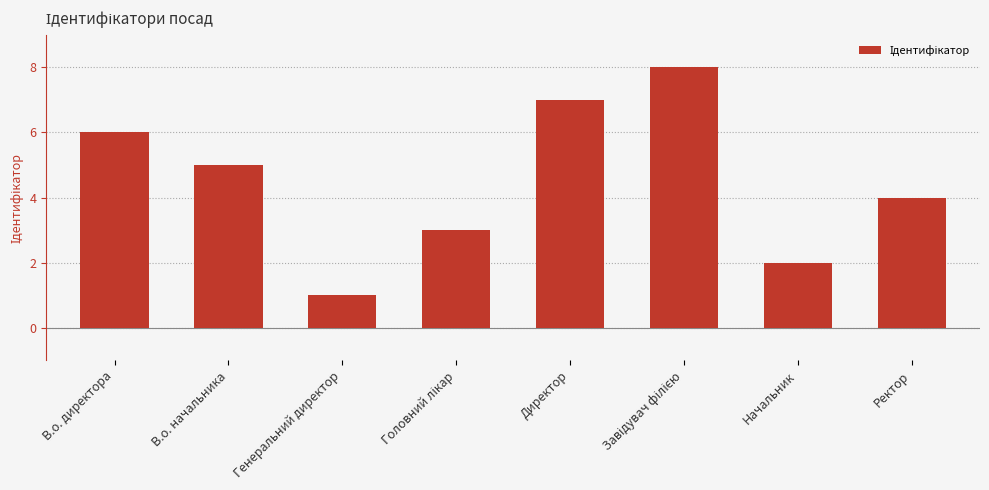

What is the sum of all values?

36